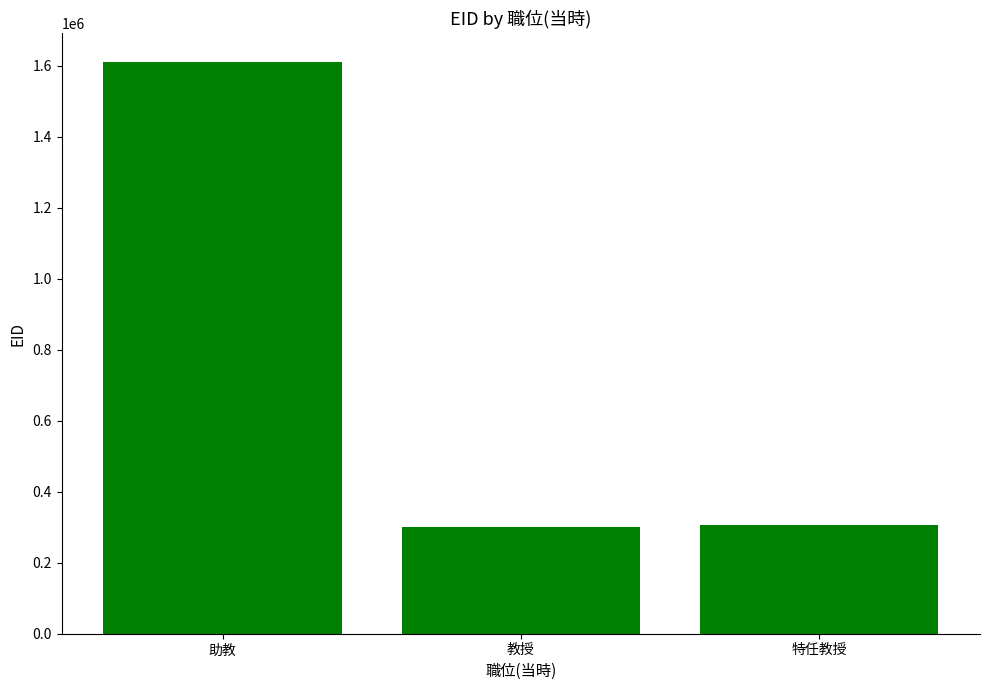

How many data points does each series have?

3